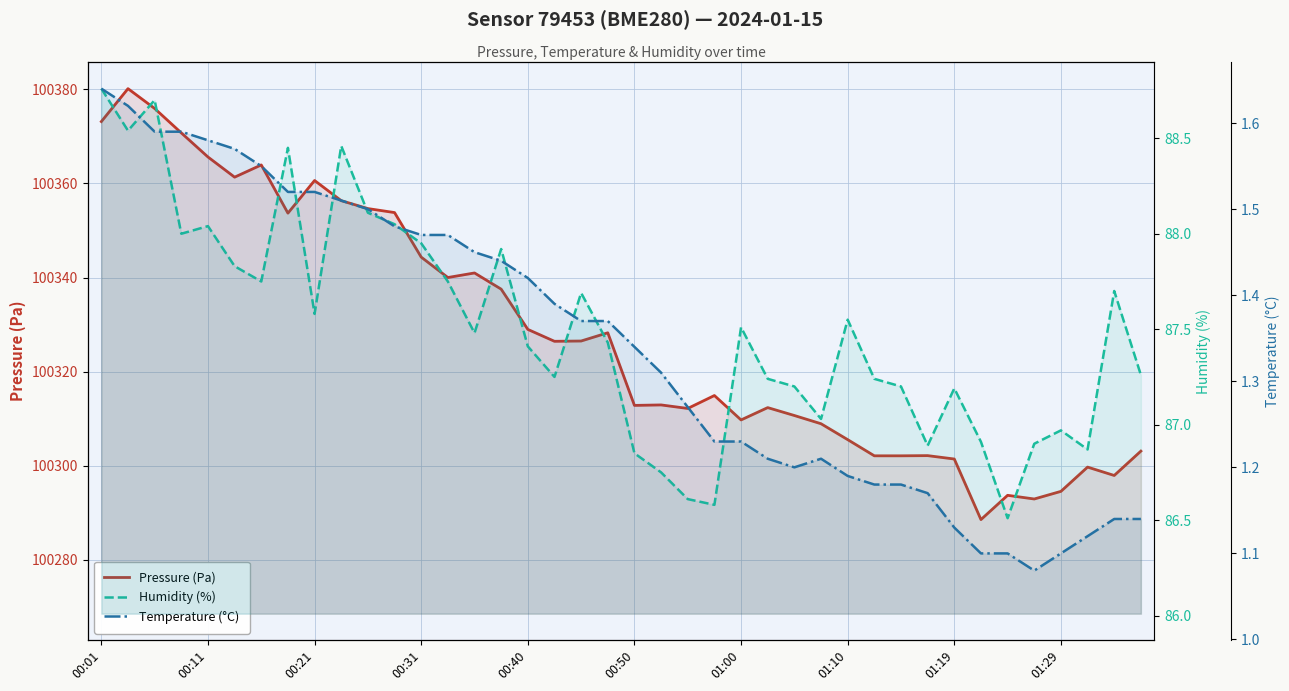

How many lines are shown in the chart?

3